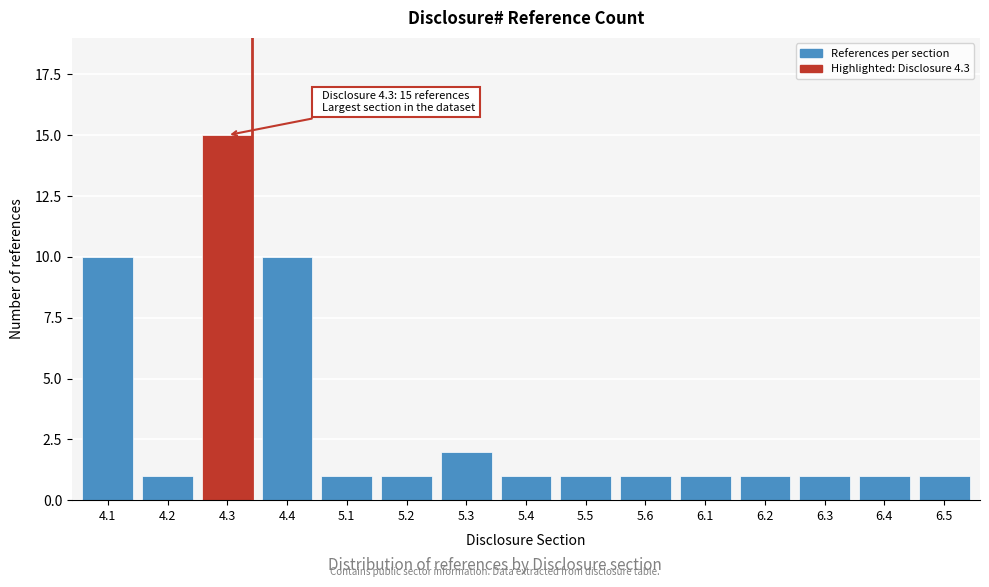

Reading left to right, list all the values displayed in this chart.

4.1=10	4.2=1	4.3=15	4.4=10	5.1=1	5.2=1	5.3=2	5.4=1	5.5=1	5.6=1	6.1=1	6.2=1	6.3=1	6.4=1	6.5=1